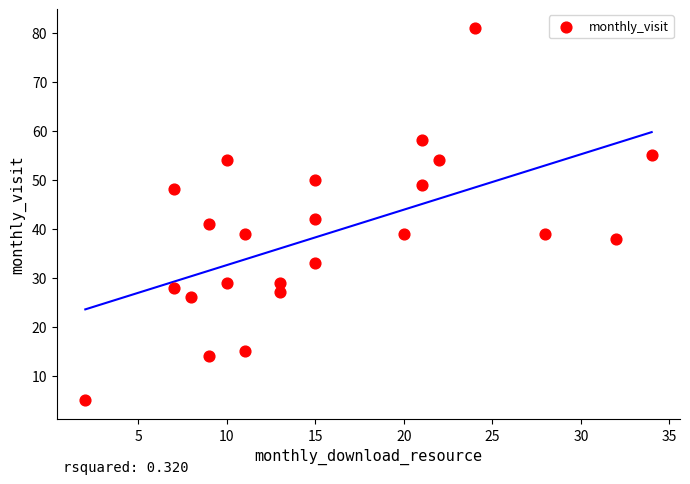

What is the range of Y values (max minus min)?

76